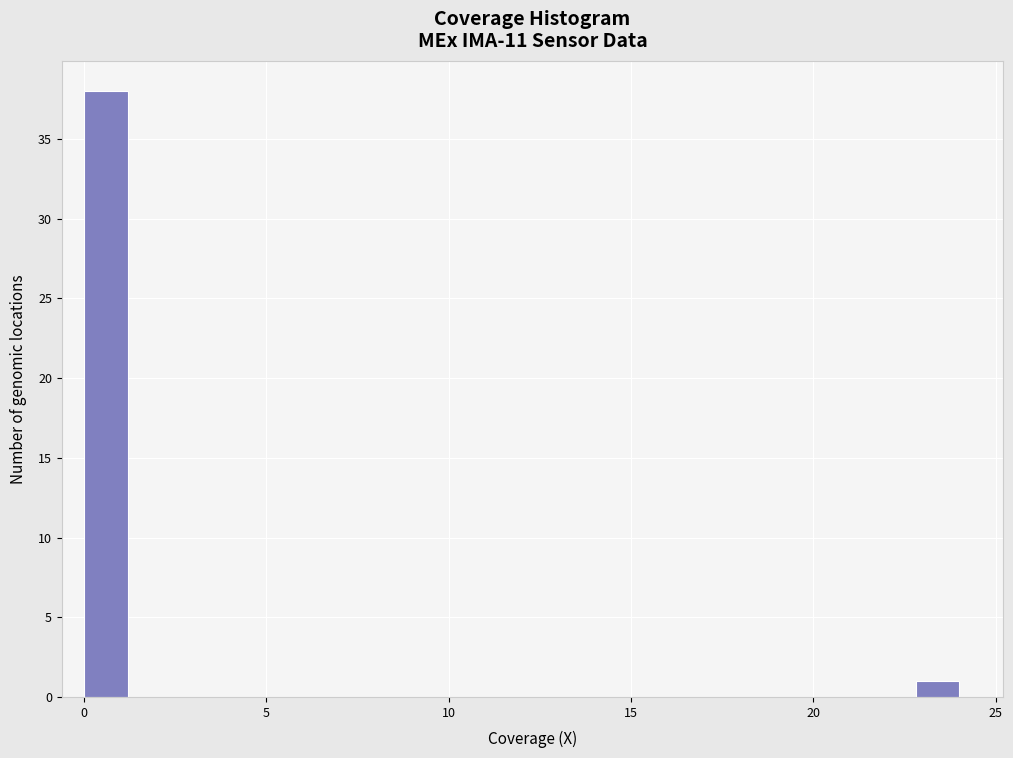

Read against the x-axis, roughly where is the centre of the tallest bar?

0.5